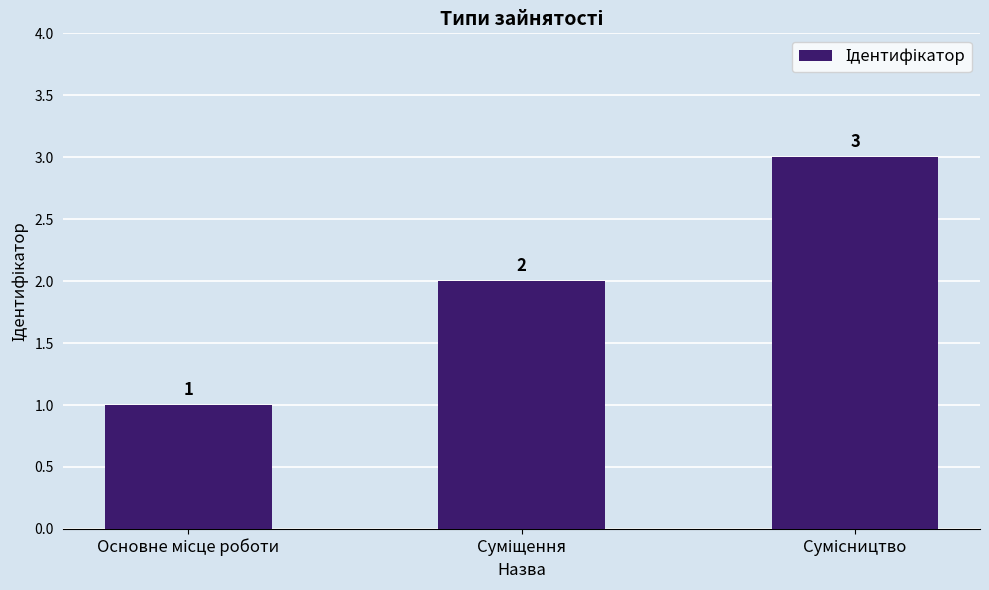

What is the sum of all values?

6